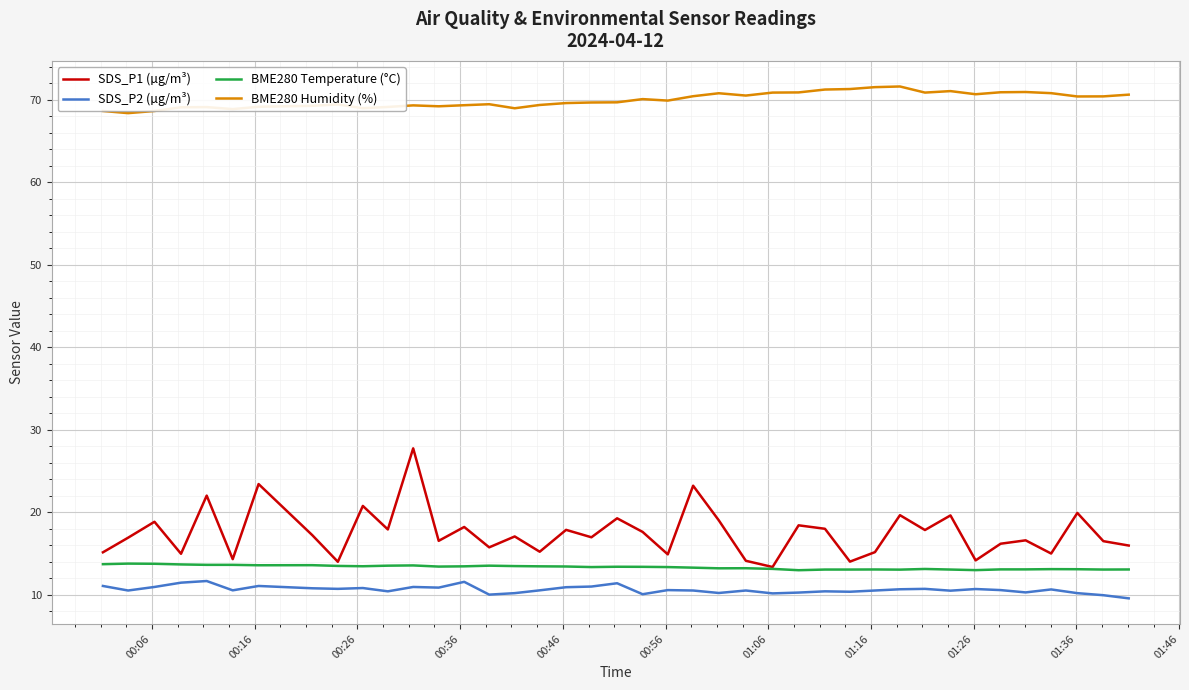

What is the smallest value displayed?

9.6